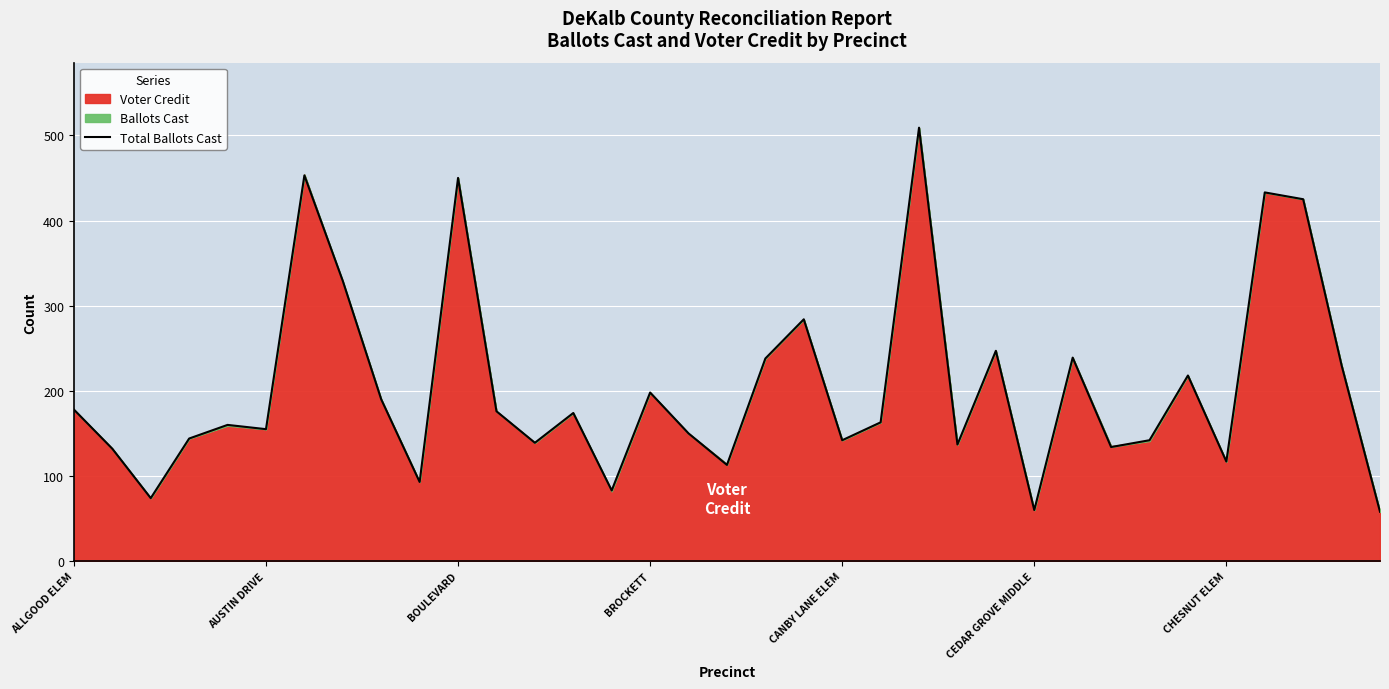

Reading right to left, what are all the values shown in this chart?

58	230	425	433	117	218	142	134	239	60	247	137	509	163	142	284	238	113	150	198	83	174	139	176	450	93	190	329	453	155	160	144	74	132	178